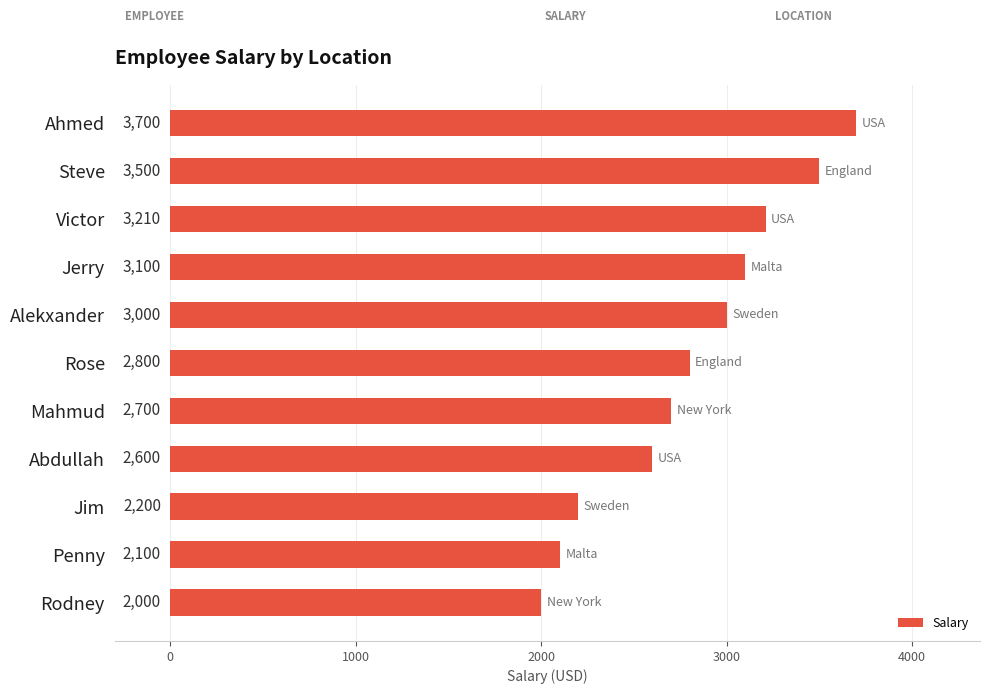

What is the smallest value displayed?

2000